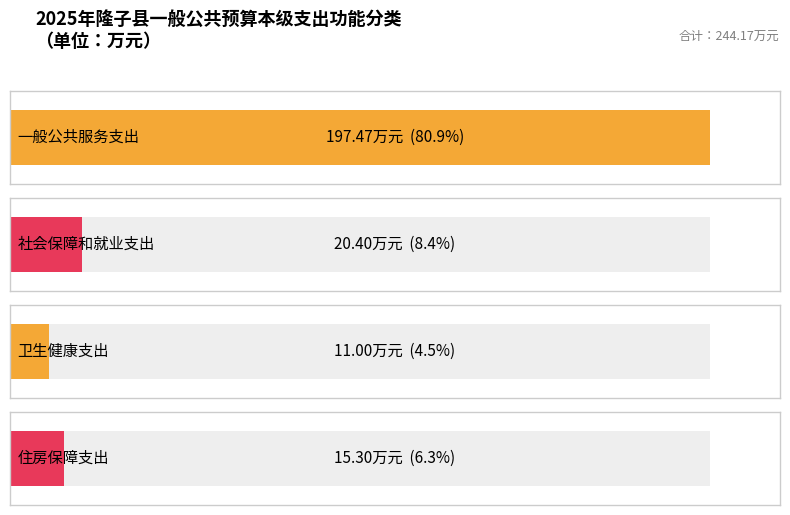

Reading right to left, list all the values displayed in this chart.

住房保障支出=15.3	卫生健康支出=11.0	社会保障和就业支出=20.4	一般公共服务支出=197.5